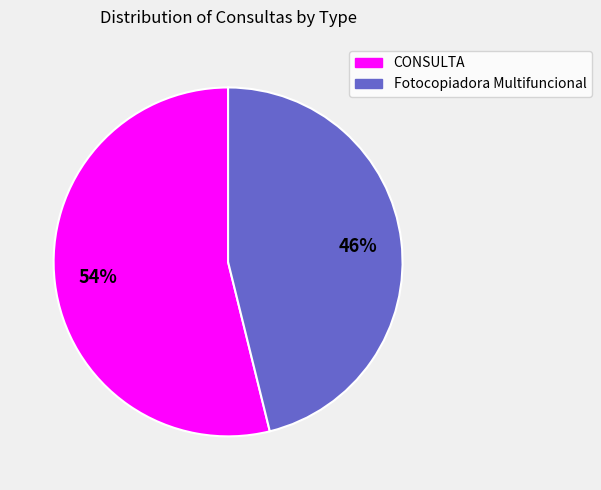

Approximately how many times larger is the value at Fotocopiadora Multifuncional compared to CONSULTA?

0.9